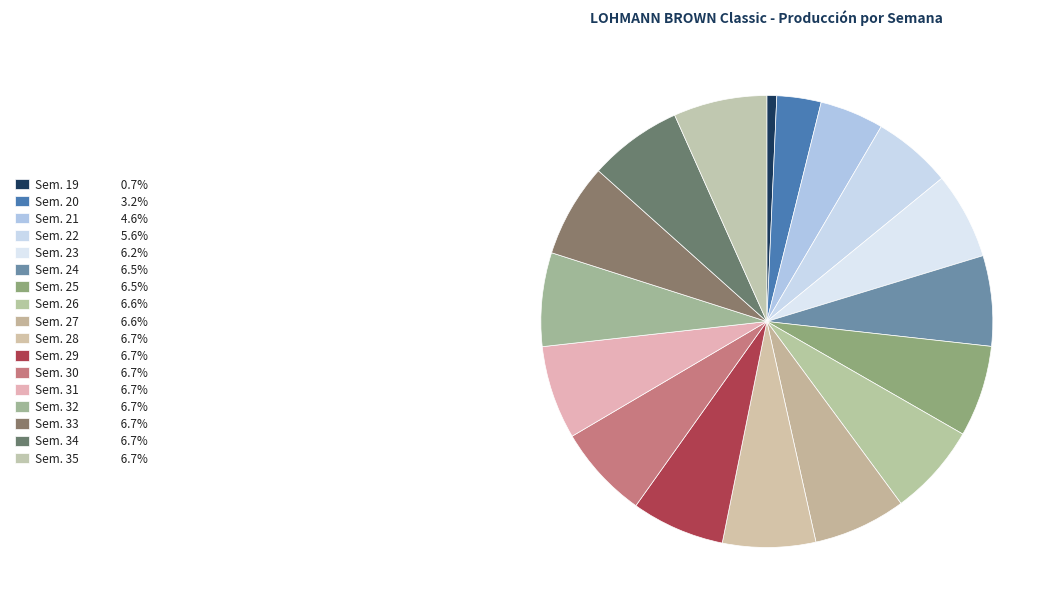

Does Sem. 30 account for over 50% of the chart?

No